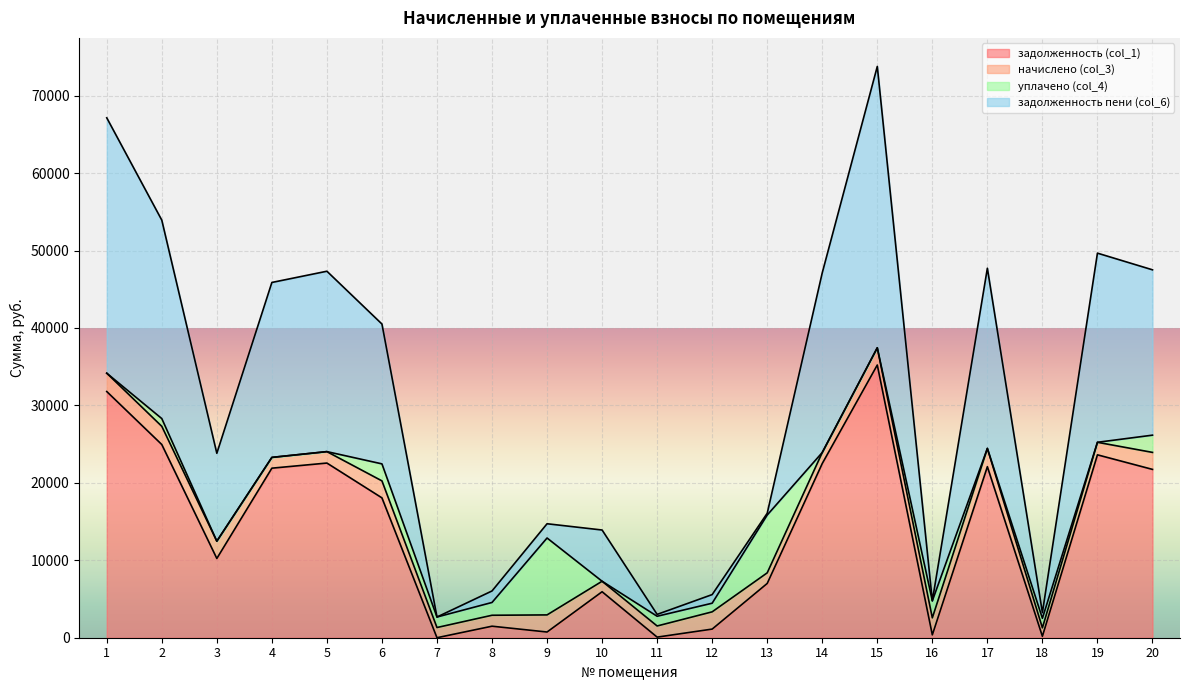

At which category is the sum across all series the highest?

15